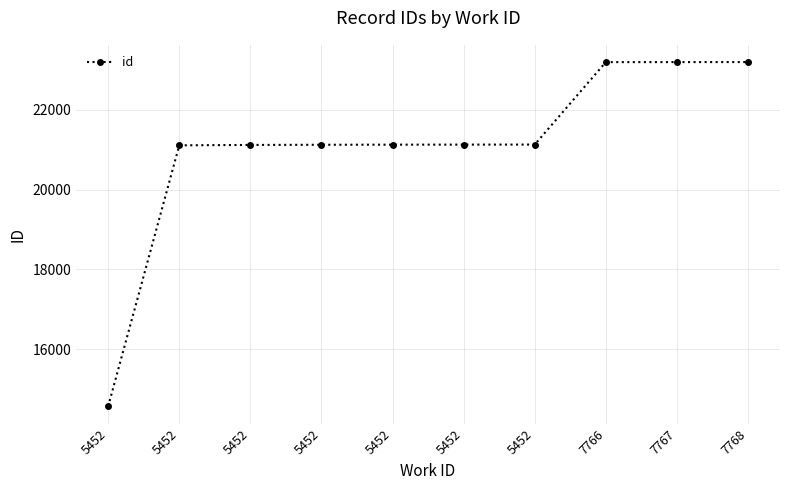

Rank the categories by value from highest to lowest.

7768, 7767, 7766, 5452, 5452, 5452, 5452, 5452, 5452, 5452